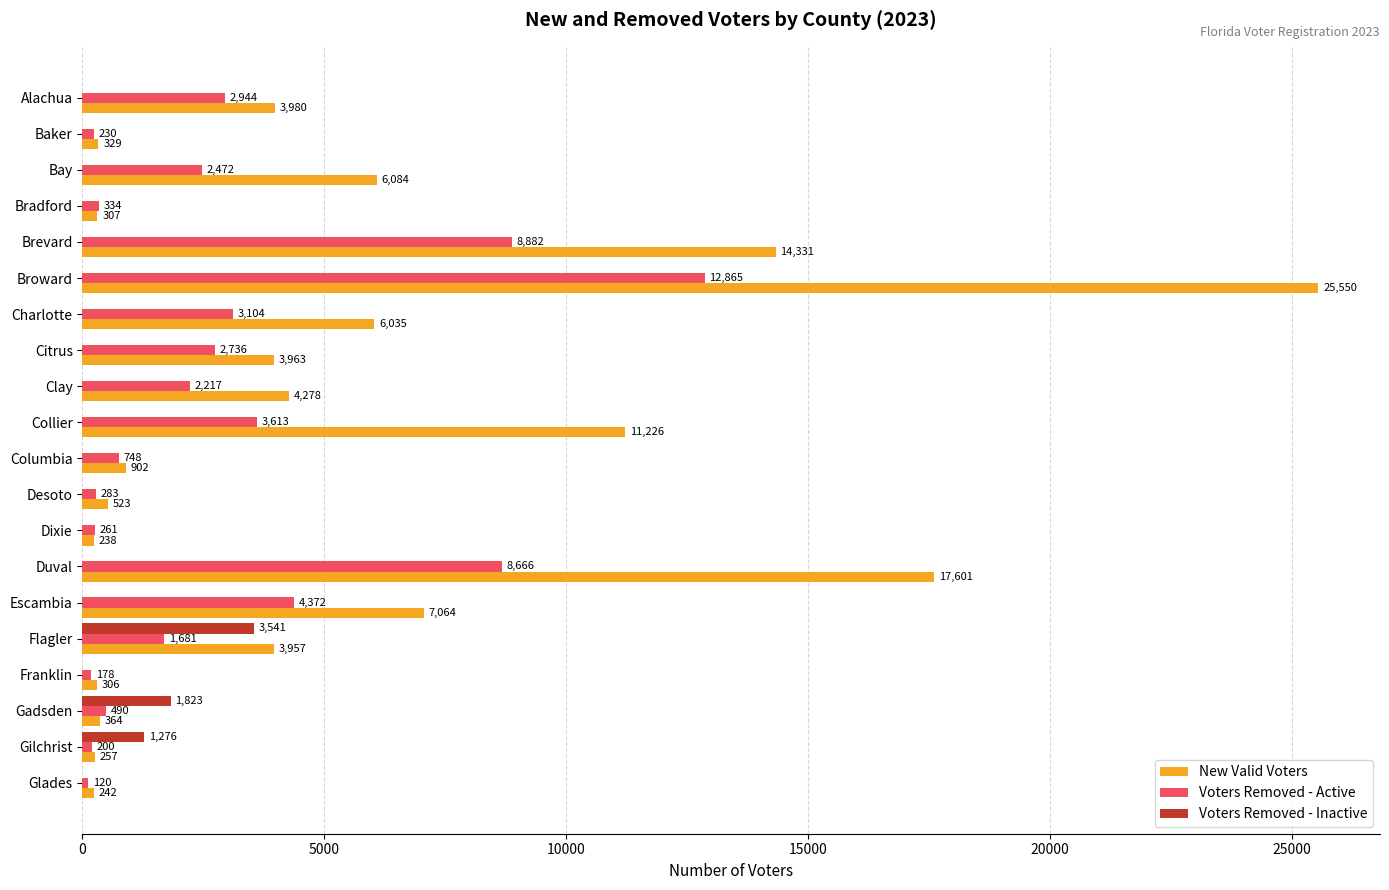

At which label is New Valid Voters closest to 12894?

Brevard